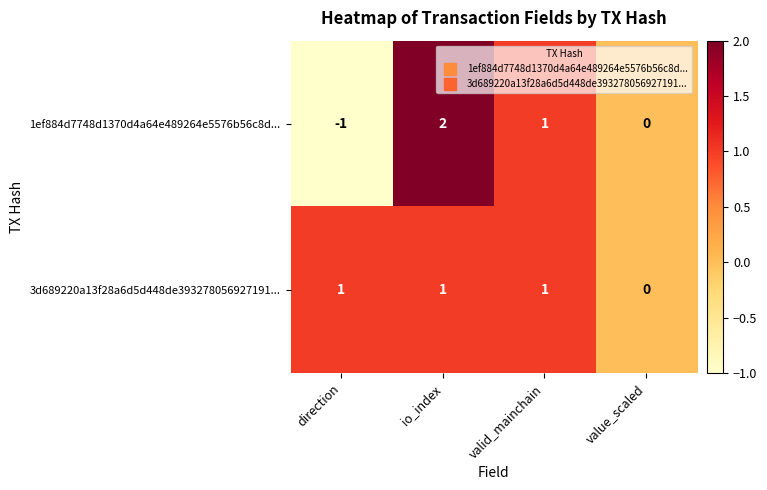

The 3d689220a13f28a6d5d448de393278056927191... series shows 1 at direction. True or false?

True